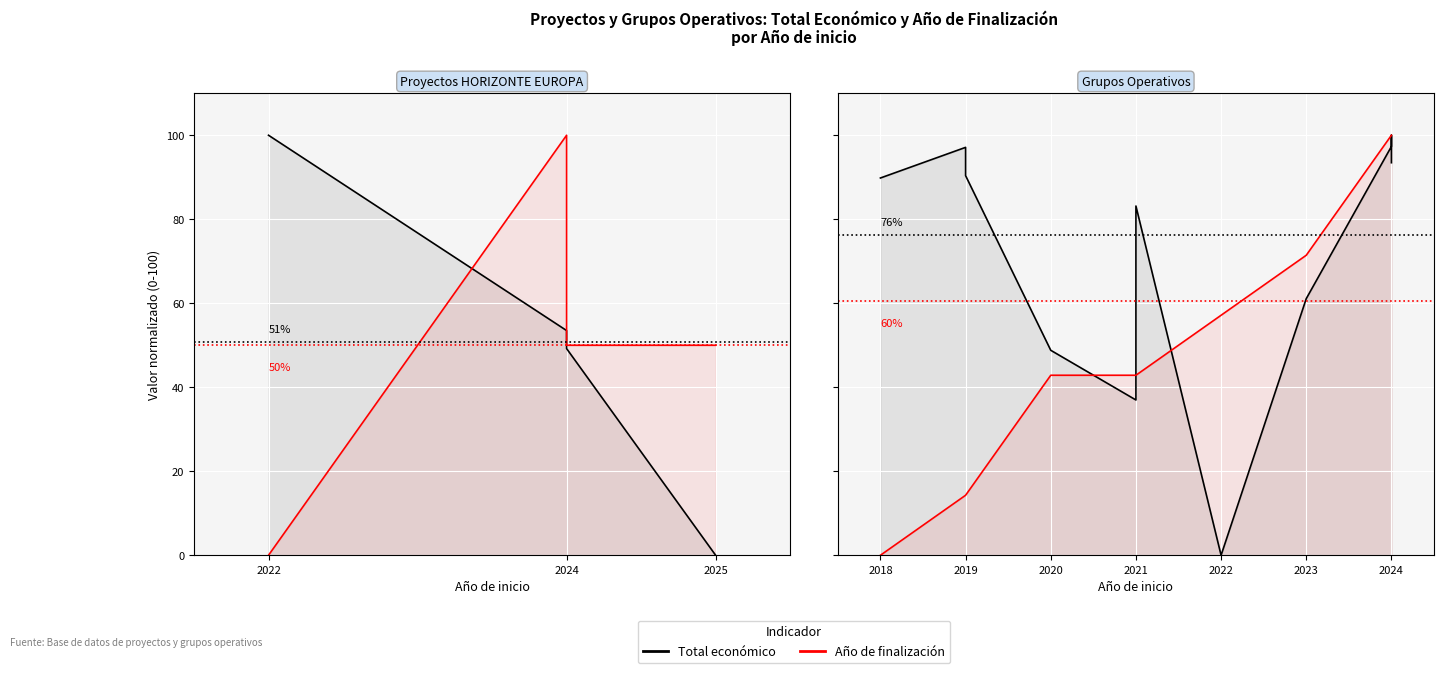

True or false: Año de finalización has a value of 4.8 at 2019.

False